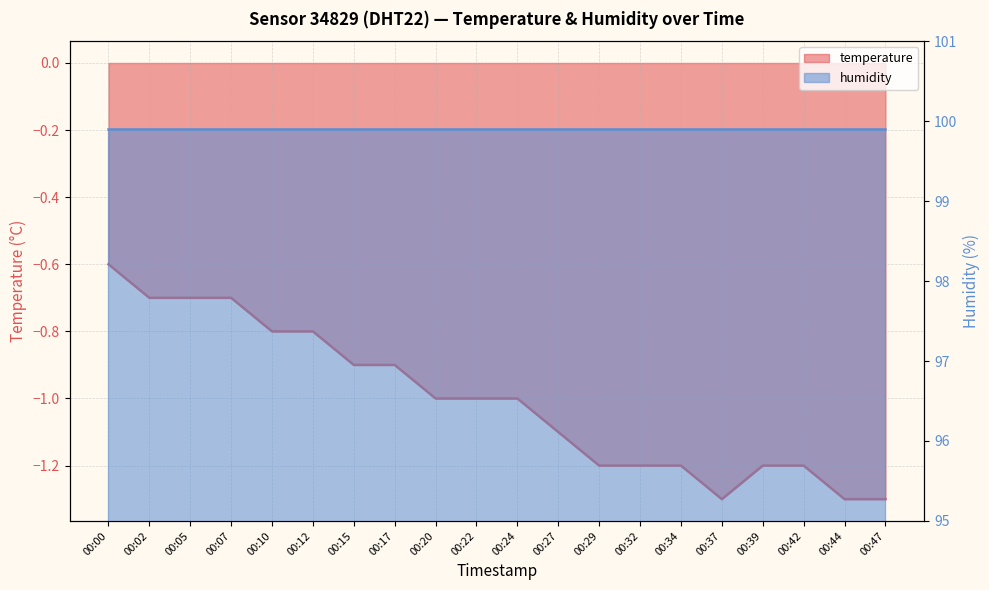

What is the value of the 4th point from the left?

-0.7